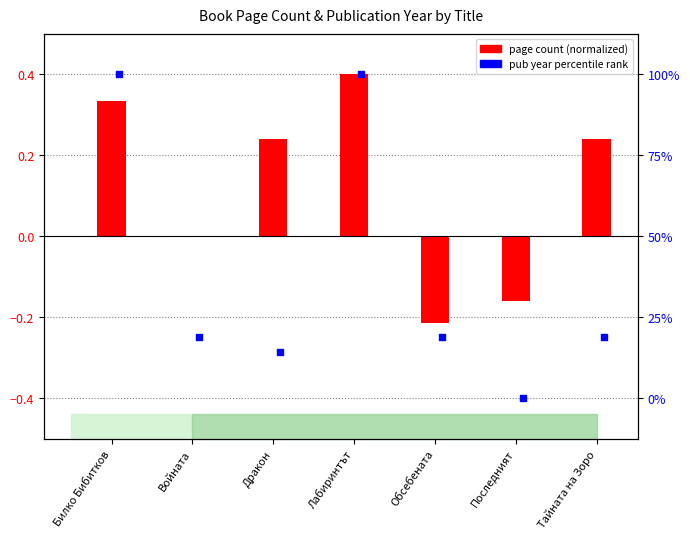

Which series has the largest Y range (max minus min)?

pub year percentile rank